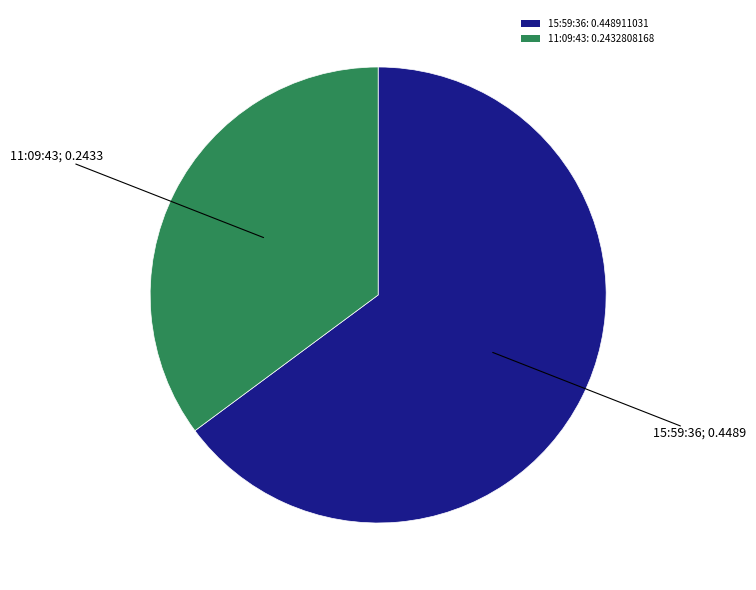

What is the largest slice in the pie chart?

15:59:36